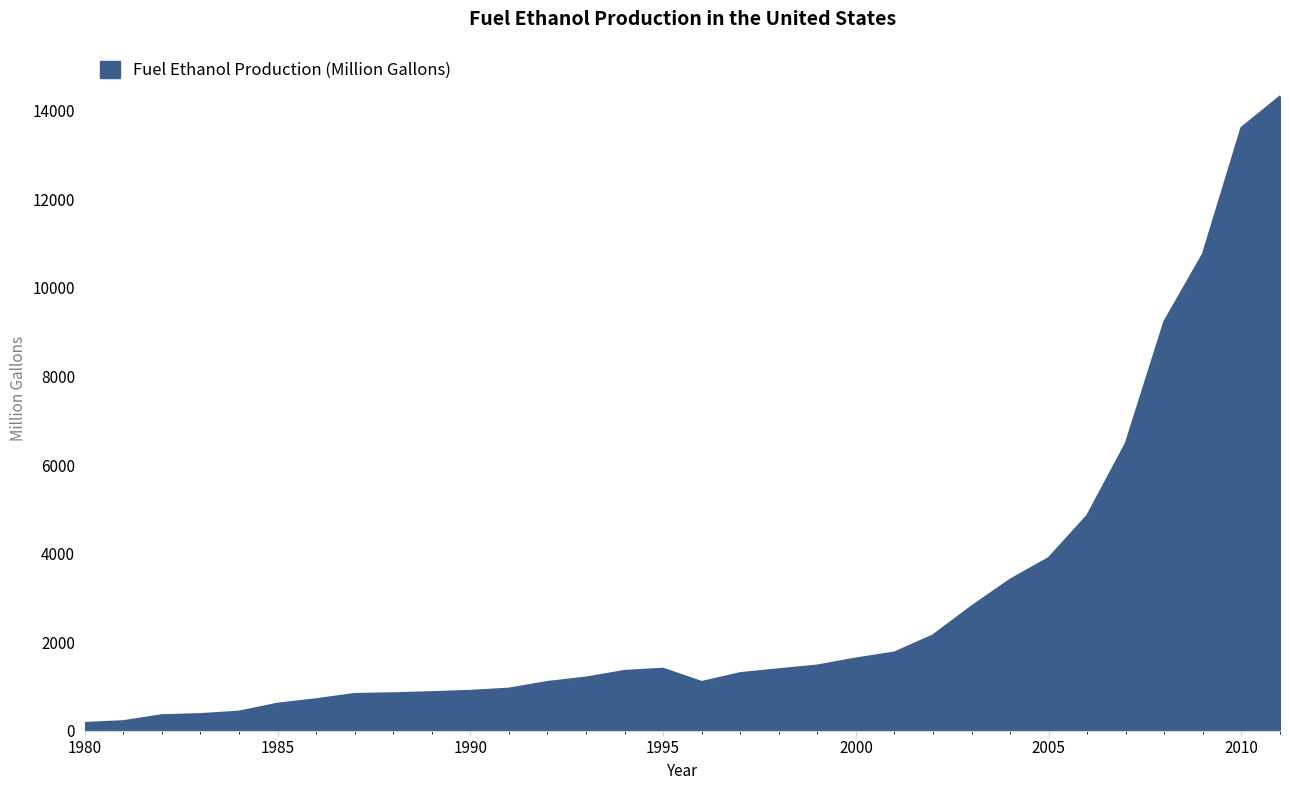

What is the greatest value displayed?

14319.4